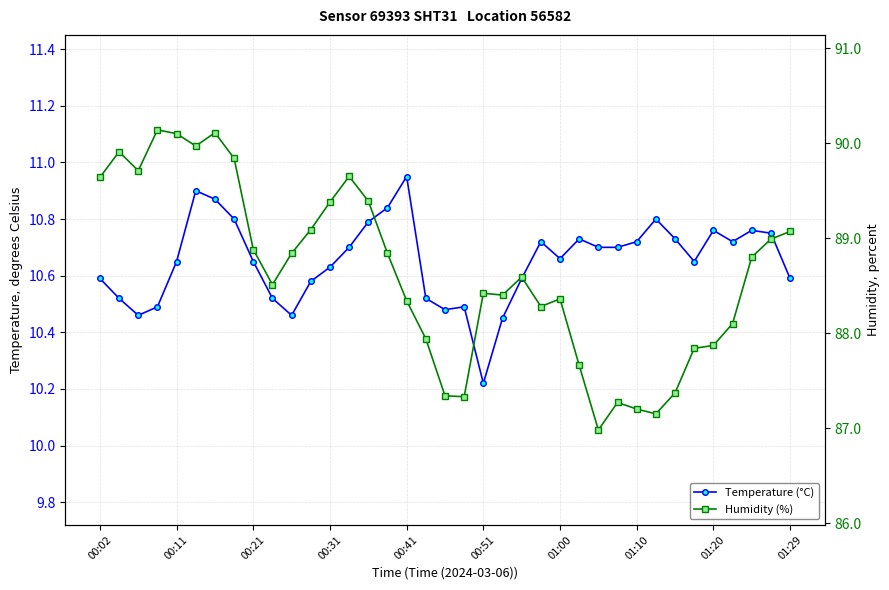

At which label does Humidity (%) reach its minimum?

26